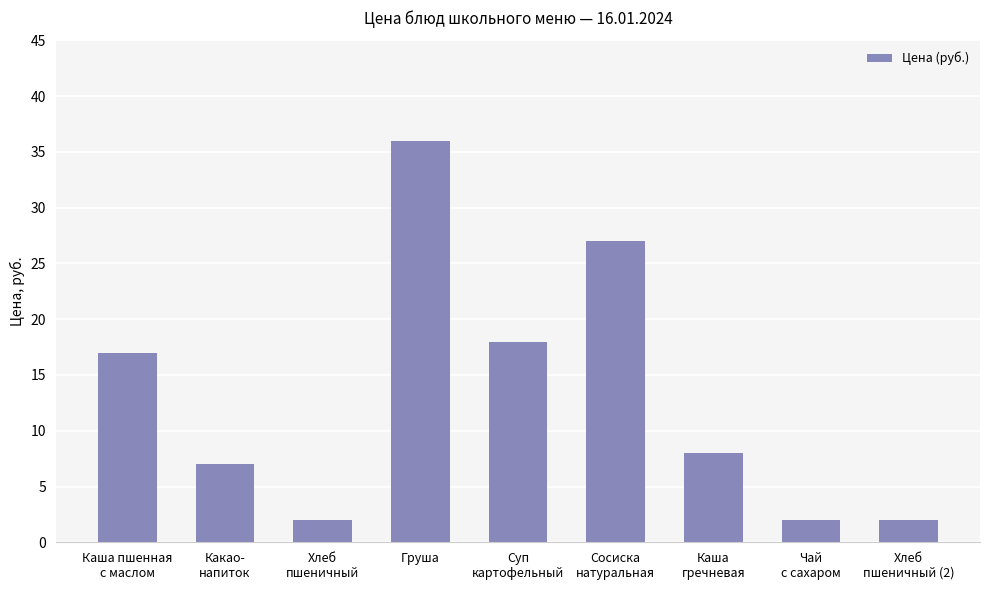

How many data points does each series have?

9